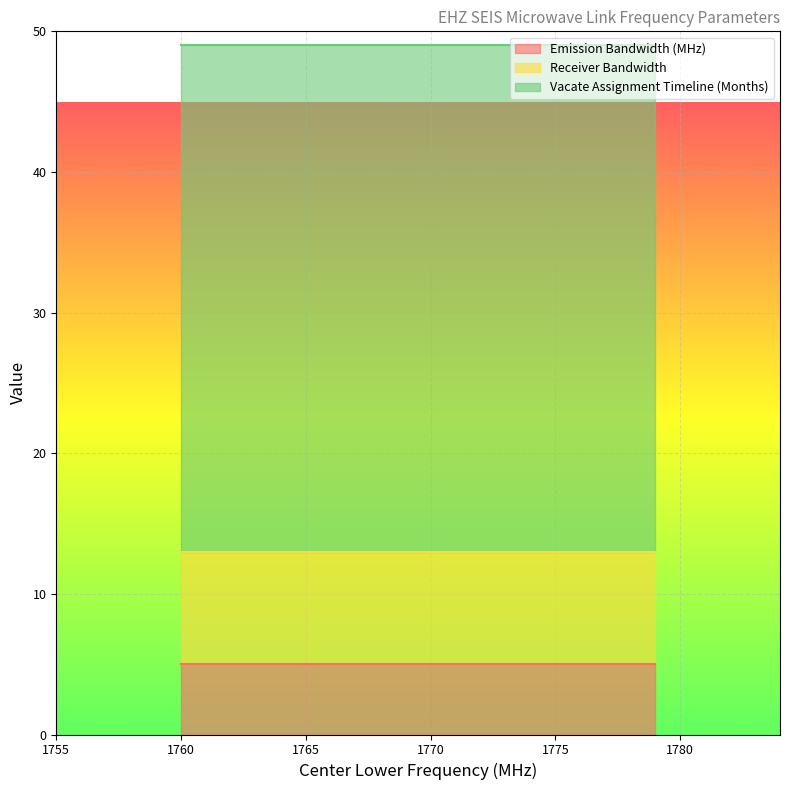

Is the value of Vacate Assignment Timeline (Months) at 1760 greater than the value of Emission Bandwidth (MHz) at 1779?

Yes